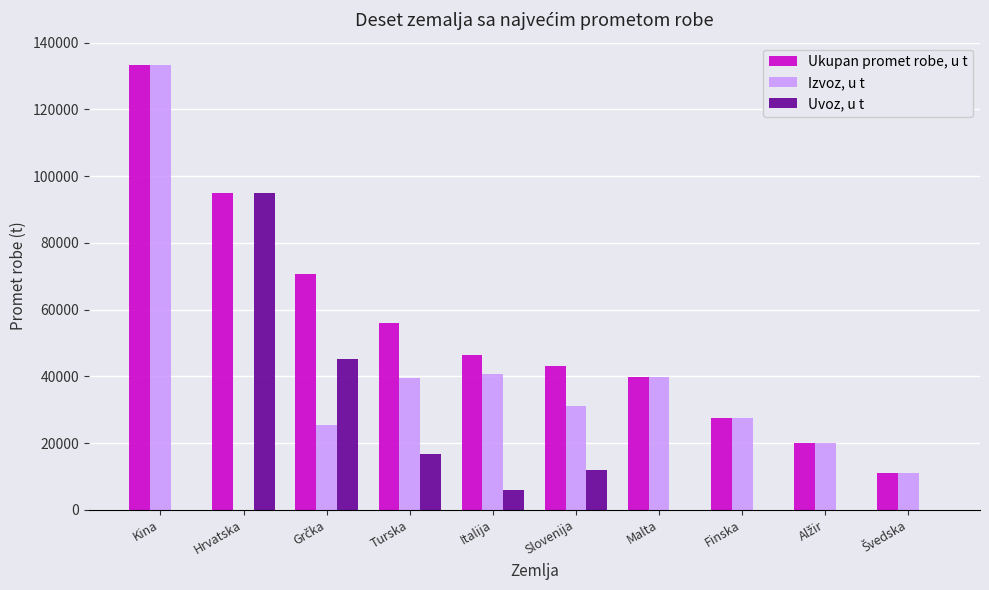

How many data points does each series have?

10